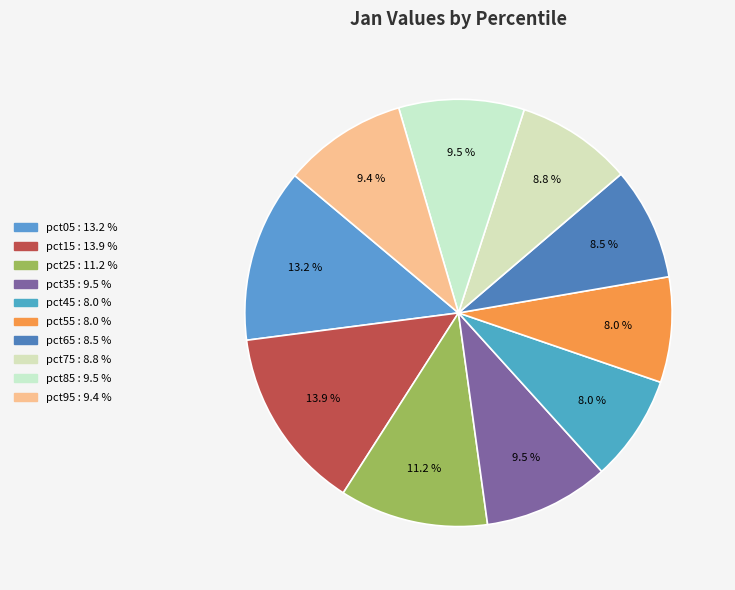

How many segments does this pie chart have?

10